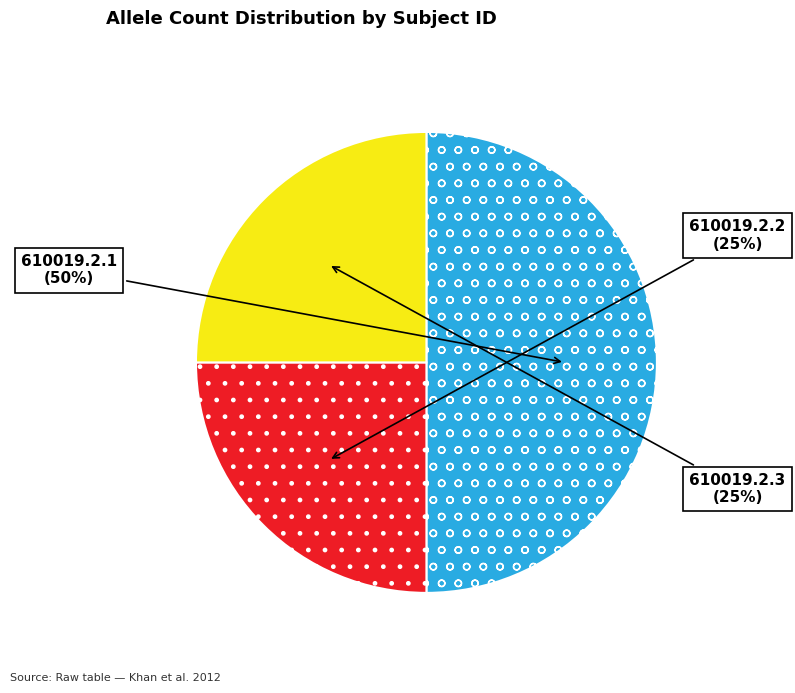

Is 610019.2.2 the majority of the pie?

No